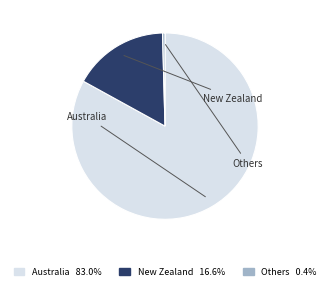

Does any single category account for the majority?

Yes